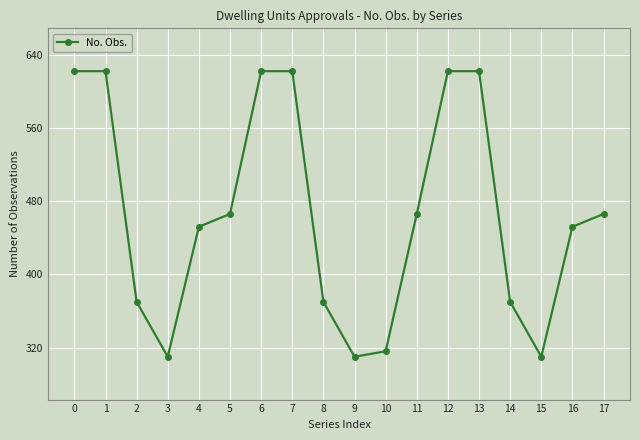

What is the change in value from 4 to 5?

+14